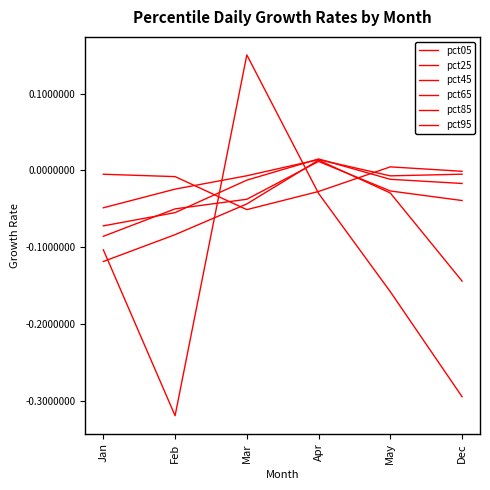

Does the chart display data point markers on the line(s)?

No